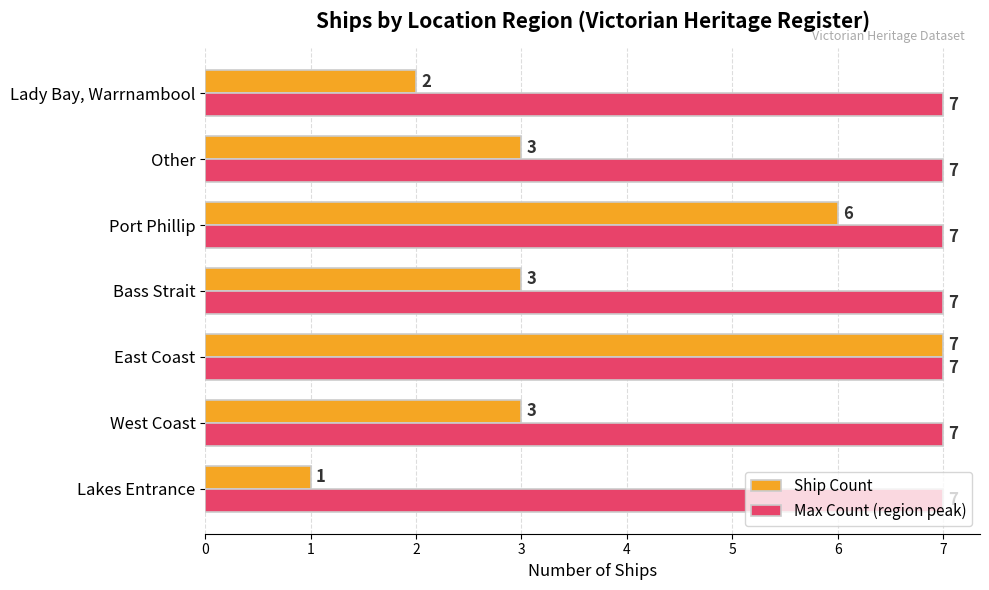

Which series has the largest range (max minus min)?

Ship Count